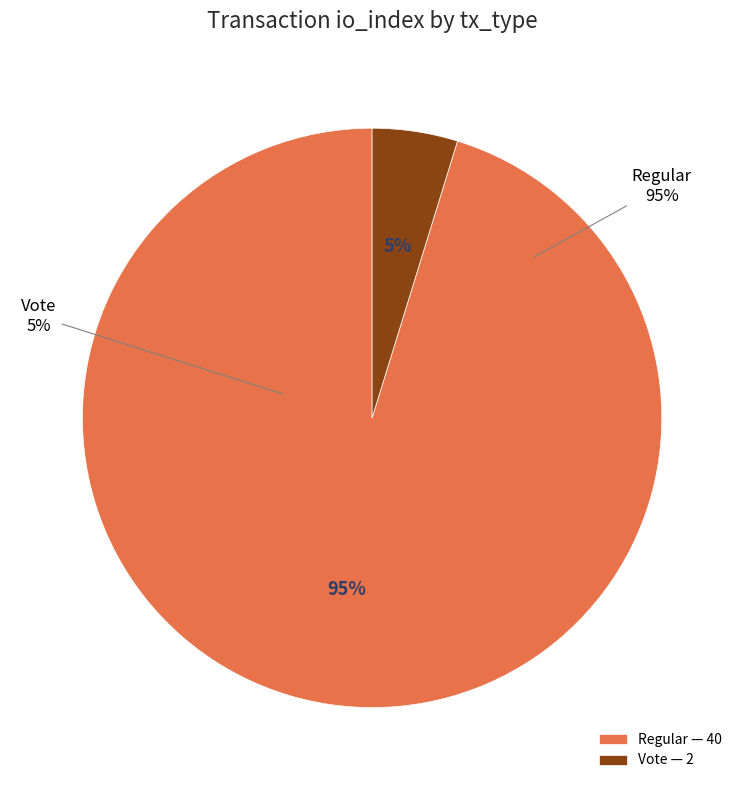

Does any single category account for the majority?

Yes